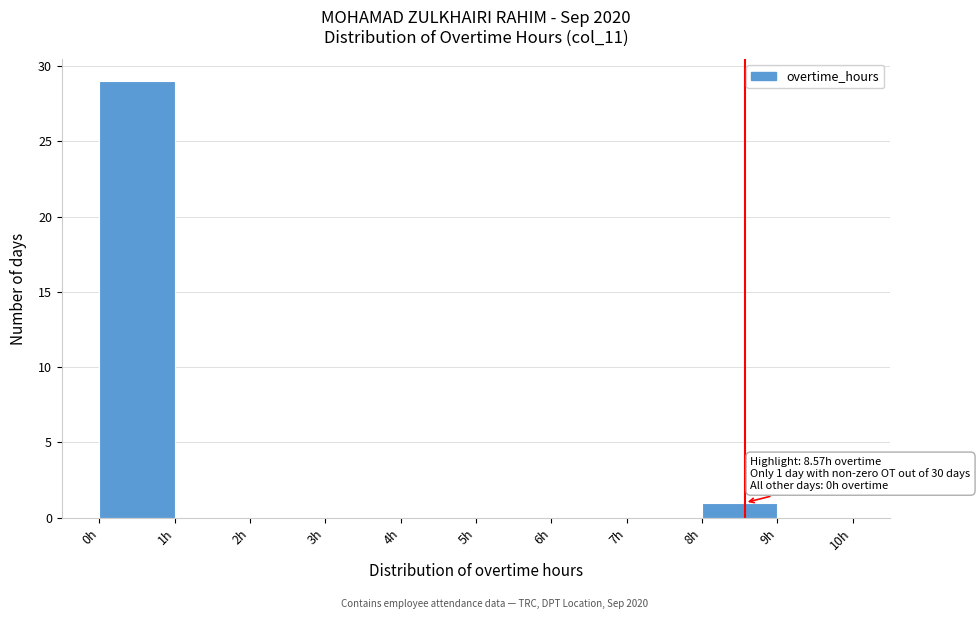

Which range on the x-axis has the tallest bar?

0 to 1